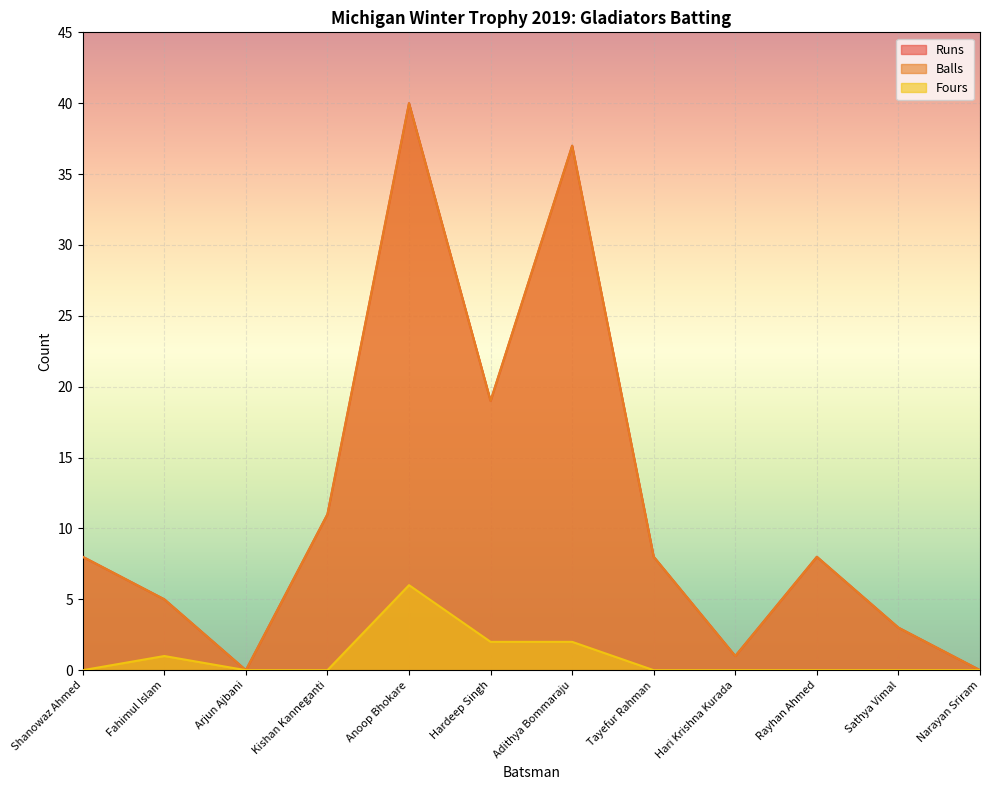

What is the total value across all series at Hari Krishna Kurada?

2